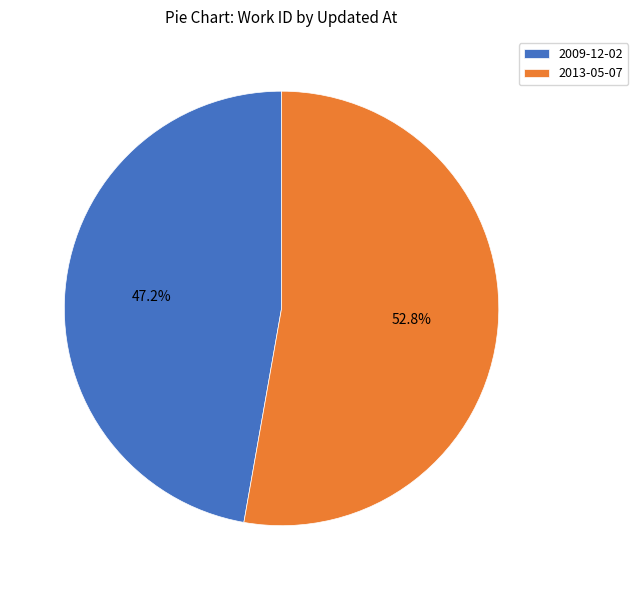

The 2013-05-07 slice represents 60% of the pie. True or false?

False